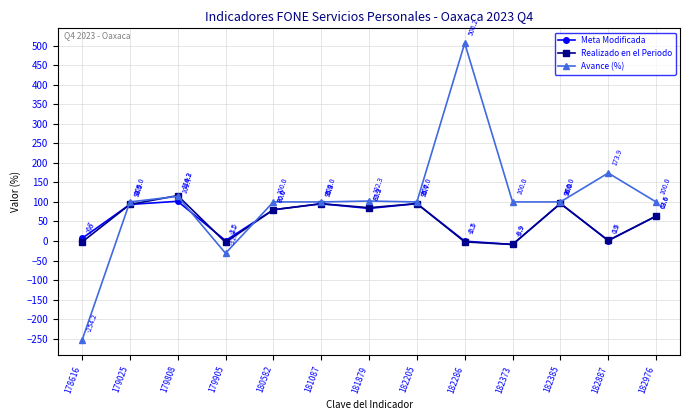

Reading left to right, transcribe all the data shown in this chart.

Meta Modificada: 178616=6.7	179025=93.5	179808=101.7	179905=1.1	180582=80.0	181087=95.3	181879=83.3	182205=95.7	182286=-0.5	182373=-8.9	182385=96.0	182887=0.9	182976=63.6
Realizado en el Periodo: 178616=-2.6	179025=93.5	179808=116.2	179905=-3.5	180582=80.0	181087=95.3	181879=85.2	182205=95.7	182286=-2.3	182373=-8.9	182385=96.0	182887=1.5	182976=63.6
Avance (%): 178616=-254.2	179025=100.0	179808=114.3	179905=-31.3	180582=100.0	181087=100.0	181879=102.3	182205=100.0	182286=506.2	182373=100.0	182385=100.0	182887=173.9	182976=100.0